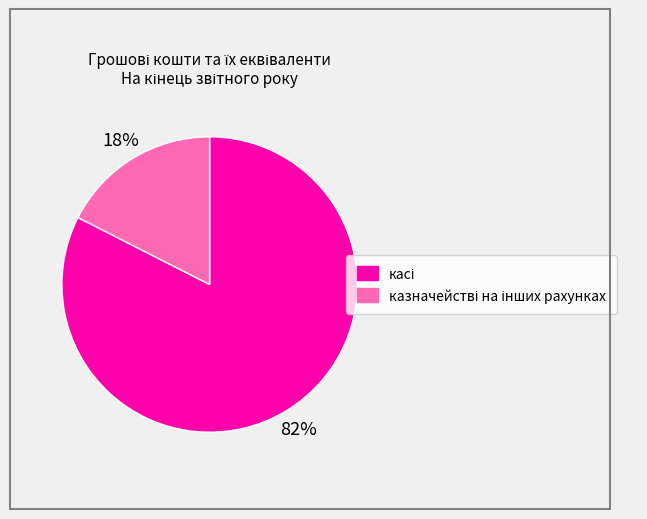

To the nearest percent, what is the average slice percentage?

50%